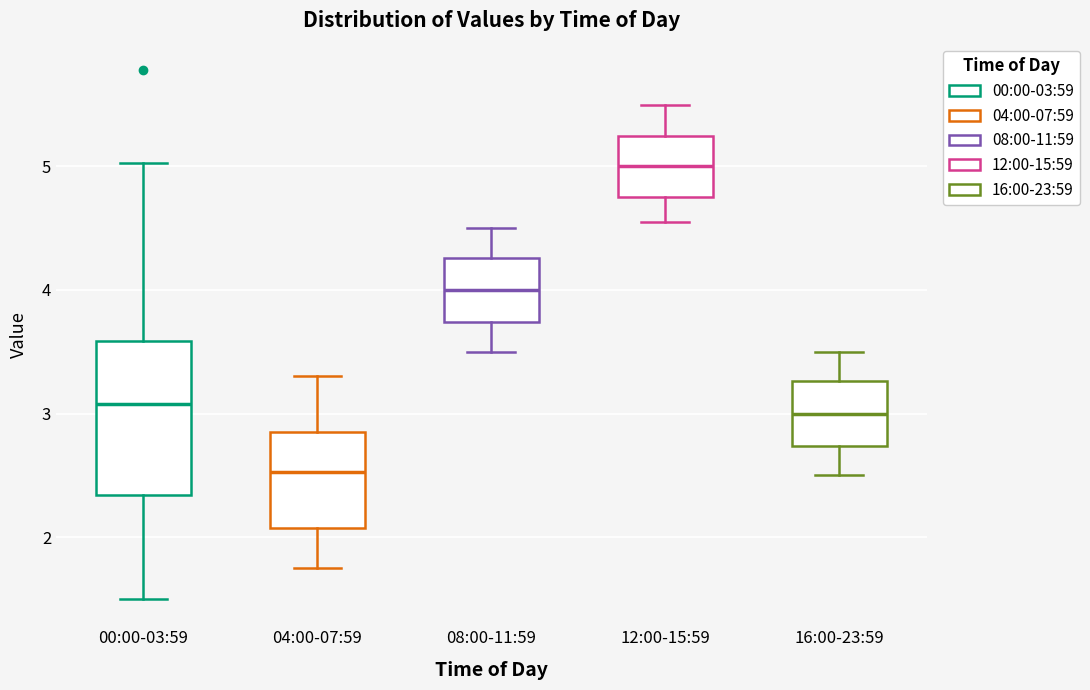

Reading left to right, read every box against the y-axis: the position of its median line, the range the box covers, and the ends of its whiskers. The values are not printed on the chart, so give them approximately, as read against the axis.

00:00-03:59: median 3.1, box 2.3 to 3.6, whiskers 1.5 to 5.0
04:00-07:59: median 2.5, box 2.1 to 2.9, whiskers 1.8 to 3.3
08:00-11:59: median 4.0, box 3.7 to 4.3, whiskers 3.5 to 4.5
12:00-15:59: median 5.0, box 4.8 to 5.3, whiskers 4.6 to 5.5
16:00-23:59: median 3.0, box 2.7 to 3.3, whiskers 2.5 to 3.5